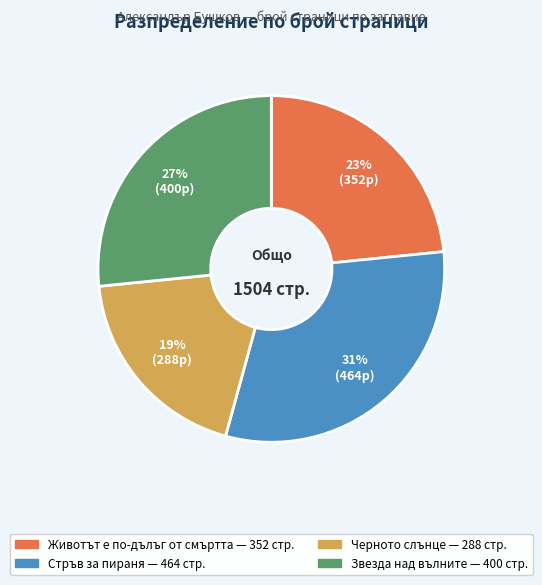

Does any single category account for the majority?

No